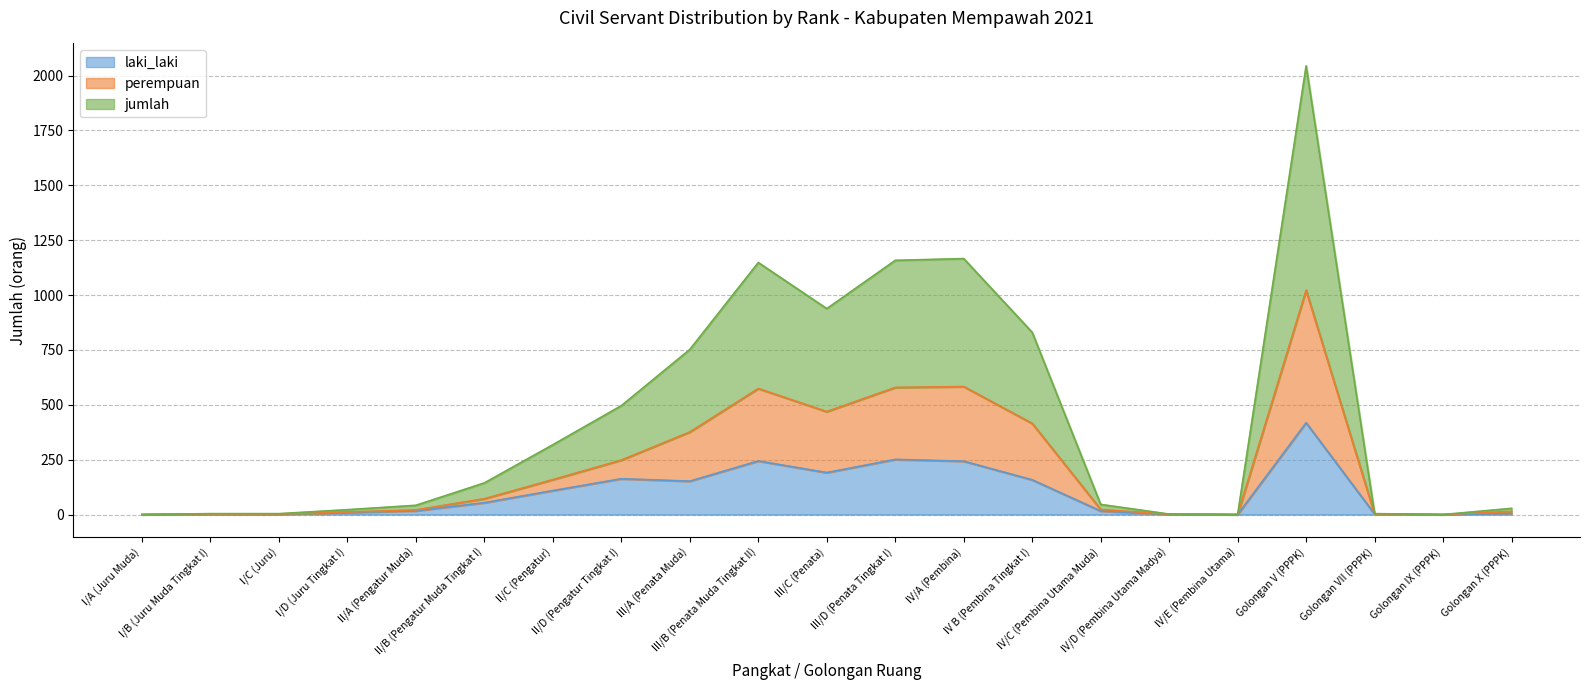

What is the total value across all series at III/B (Penata Muda Tingkat II)?

1966